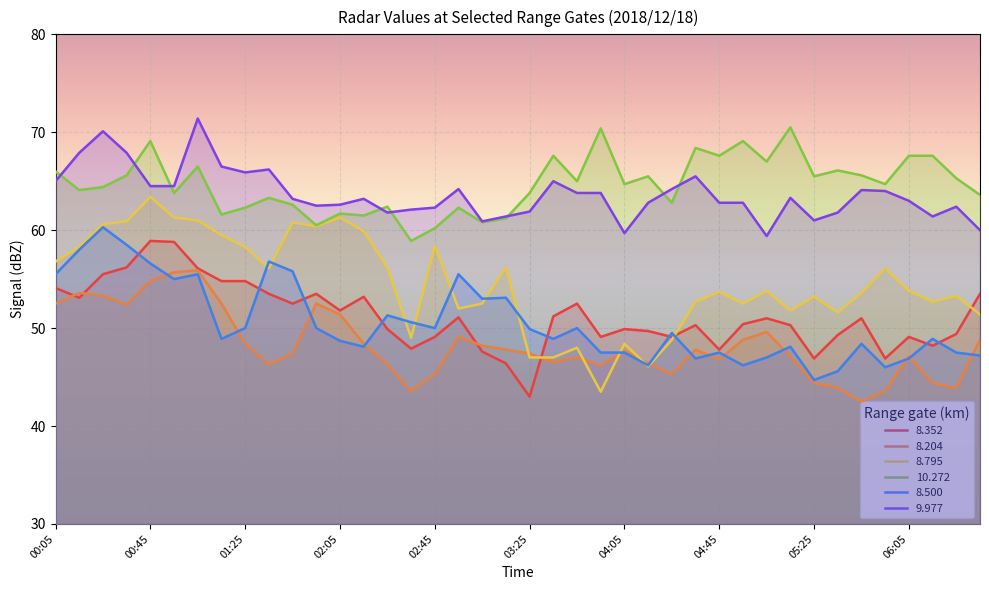

What is the highest value of the  10.272 series?

70.5